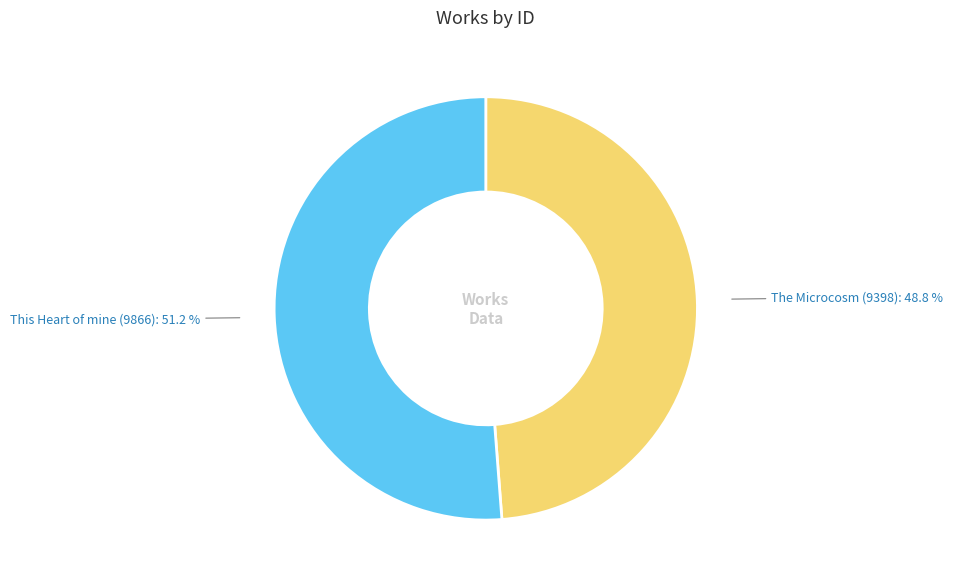

What percentage is the This Heart of mine (9866) slice, to the nearest percent?

51%